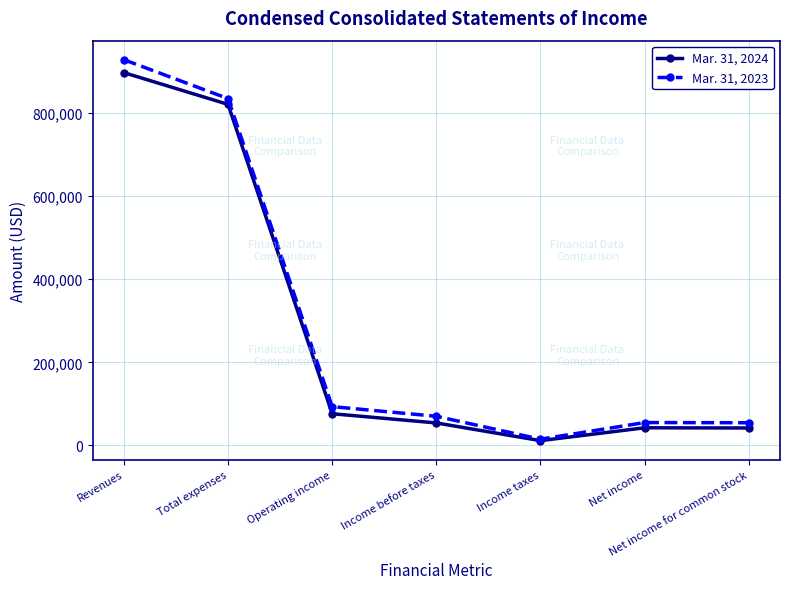

What is the sum of the Mar. 31, 2023 values at Operating income and Income taxes?

108628